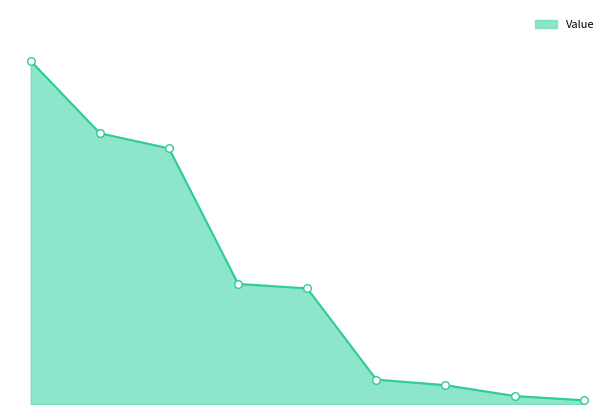

Does the chart have visible grid lines?

No